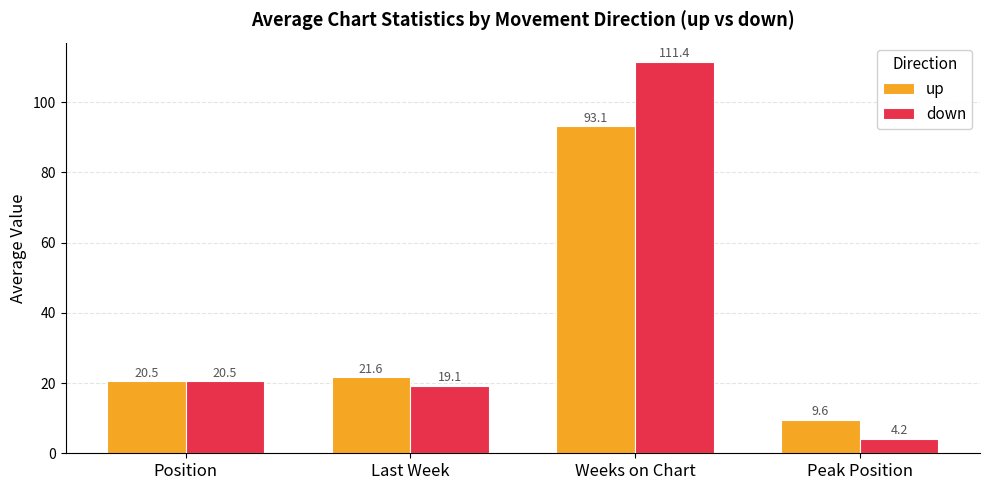

Rank the series at Peak Position from highest to lowest value.

up, down